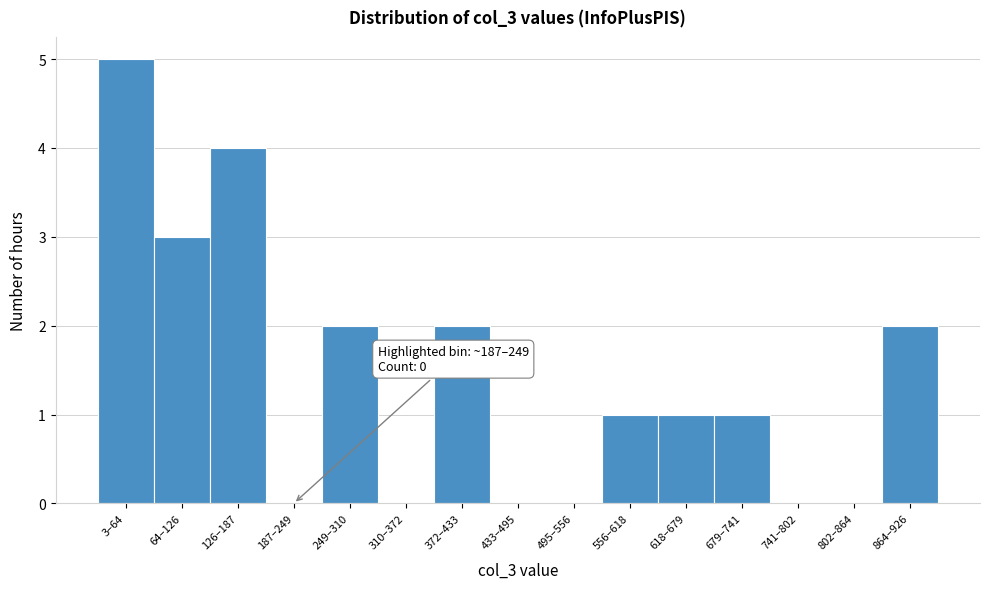

Reading right to left, transcribe all the data shown in this chart.

864–926=2	802–864=0	741–802=0	679–741=1	618–679=1	556–618=1	495–556=0	433–495=0	372–433=2	310–372=0	249–310=2	187–249=0	126–187=4	64–126=3	3–64=5